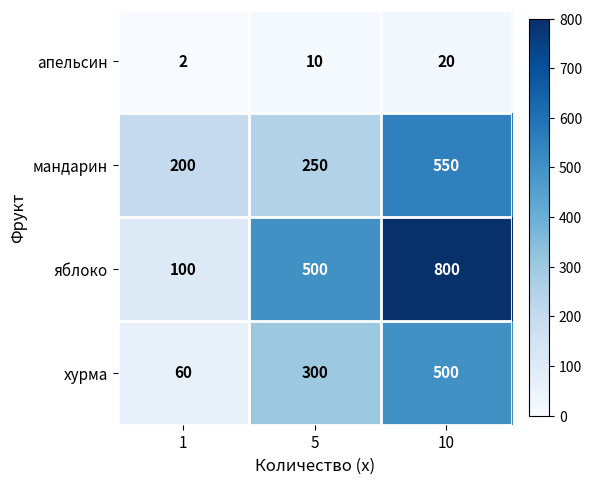

Which series has the largest total across all categories?

яблоко